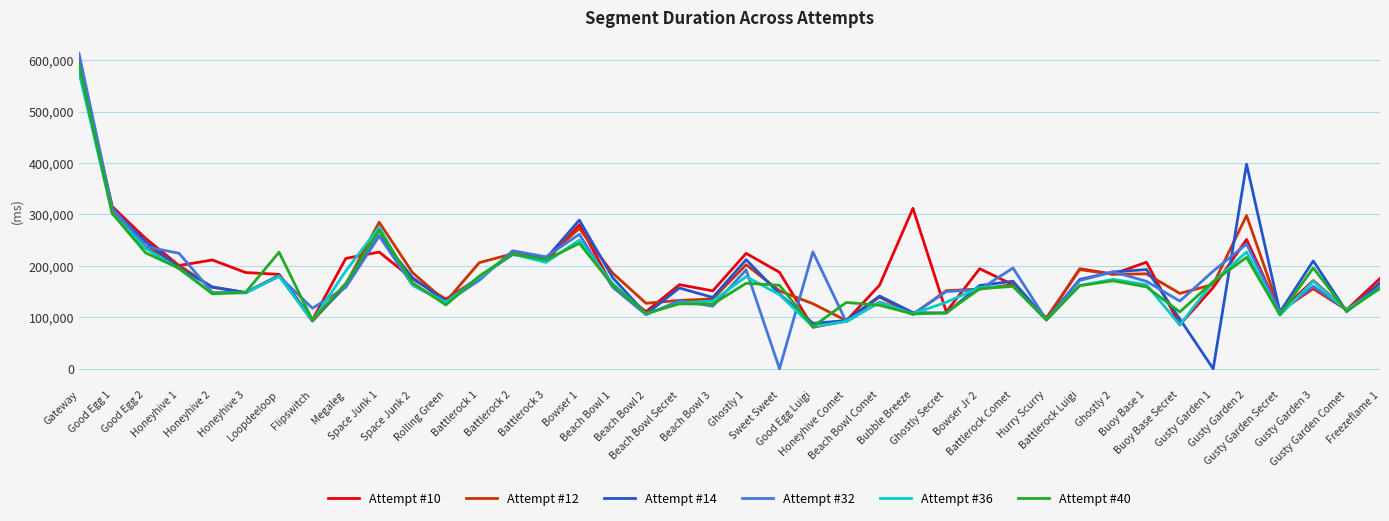

What is the greatest value displayed?

613436